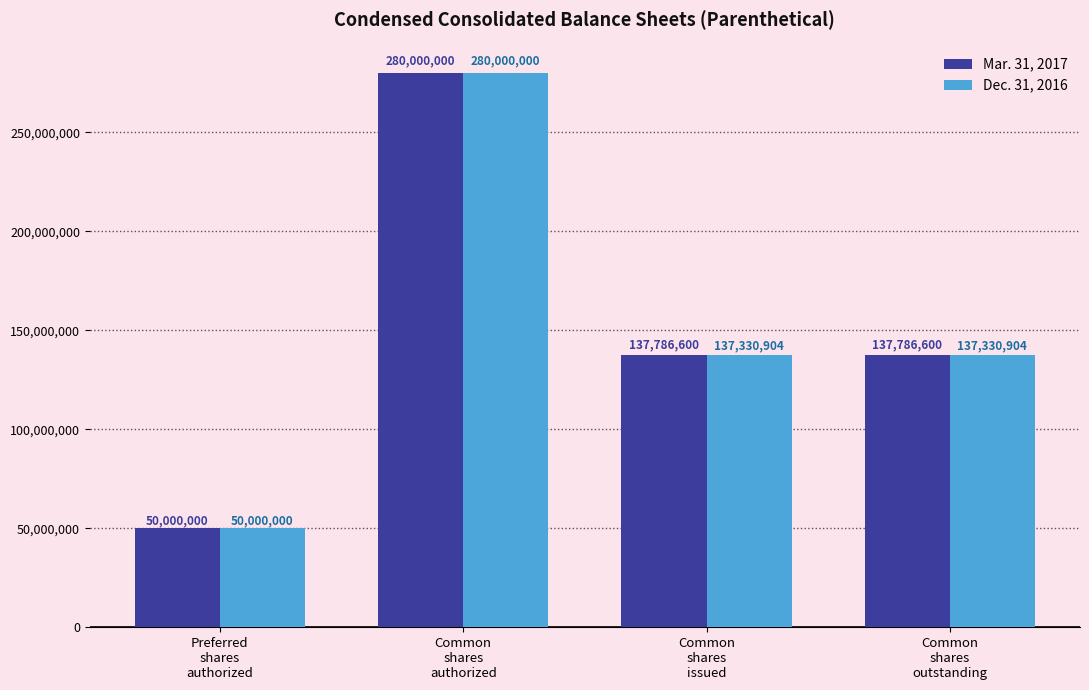

Is it true that Dec. 31, 2016 equals 227513428 at Common
shares
issued?

False